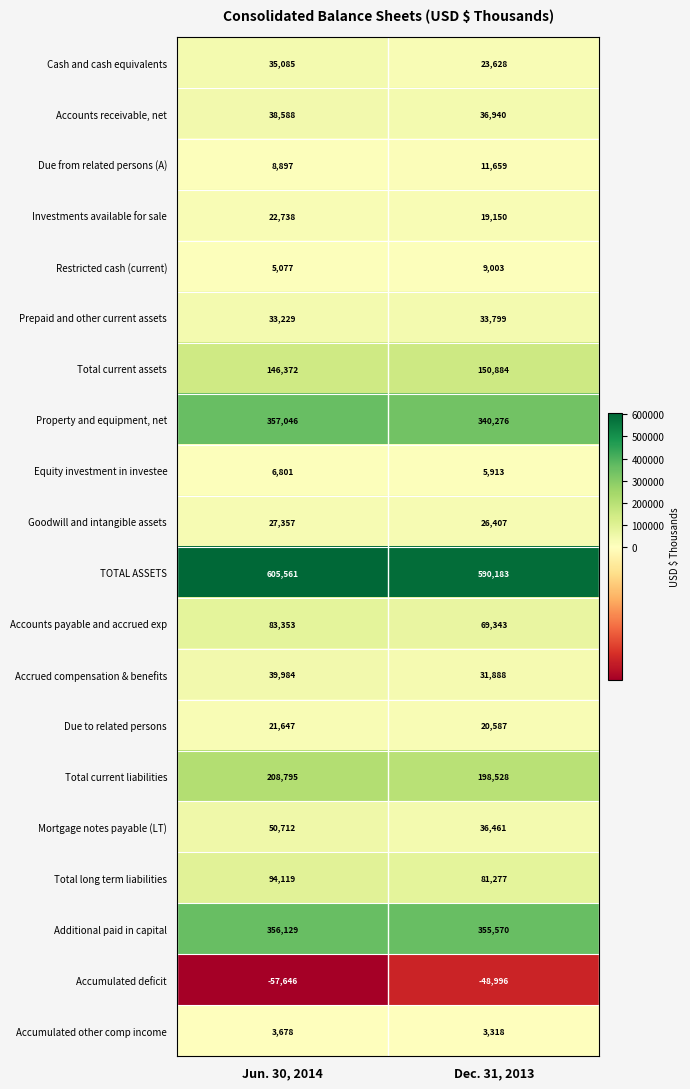

The value of Prepaid and other current assets at Jun. 30, 2014 is 21061. True or false?

False